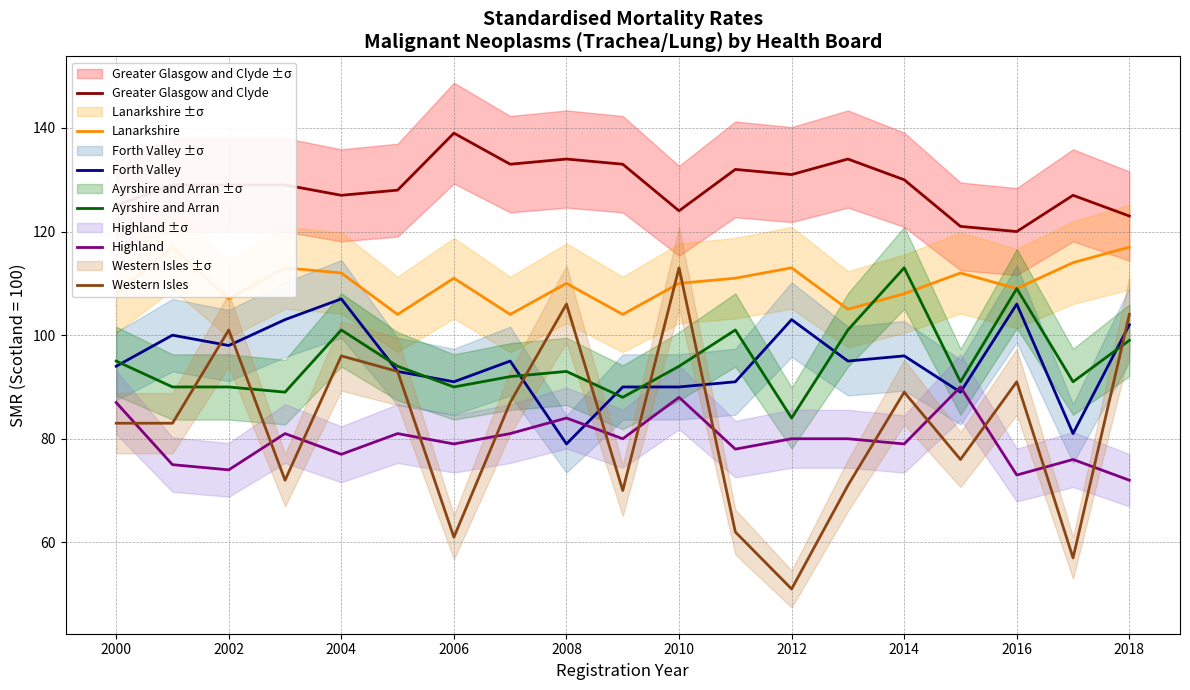

Reading left to right, extract all data points from this chart.

Greater Glasgow and Clyde: 125	129	129	129	127	128	139	133	134	133	124	132	131	134	130	121	120	127	123
Lanarkshire: 108	117	107	113	112	104	111	104	110	104	110	111	113	105	108	112	109	114	117
Forth Valley: 94	100	98	103	107	93	91	95	79	90	90	91	103	95	96	89	106	81	102
Ayrshire and Arran: 95	90	90	89	101	94	90	92	93	88	94	101	84	101	113	91	109	91	99
Highland: 87	75	74	81	77	81	79	81	84	80	88	78	80	80	79	90	73	76	72
Western Isles: 83	83	101	72	96	93	61	87	106	70	113	62	51	71	89	76	91	57	104